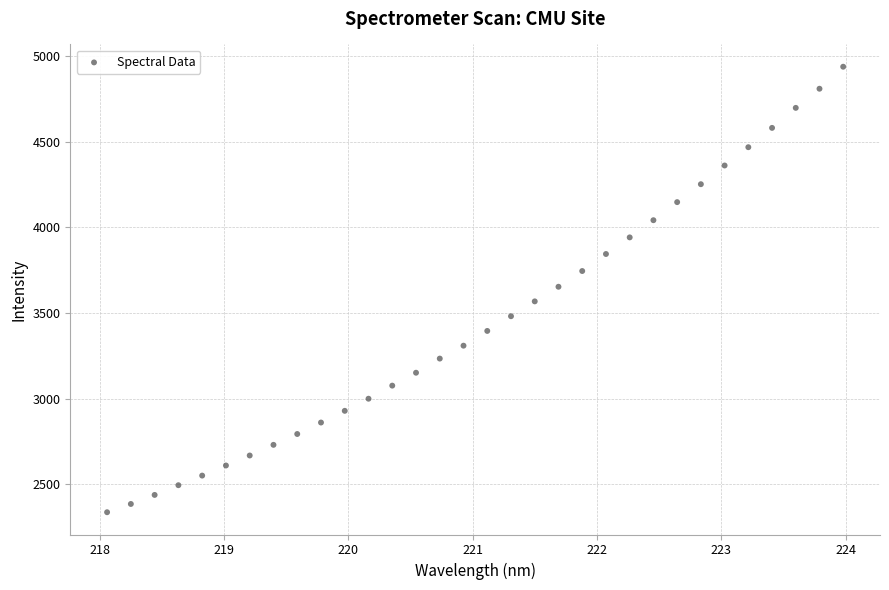

What is the range of X values (max minus min)?

5.9